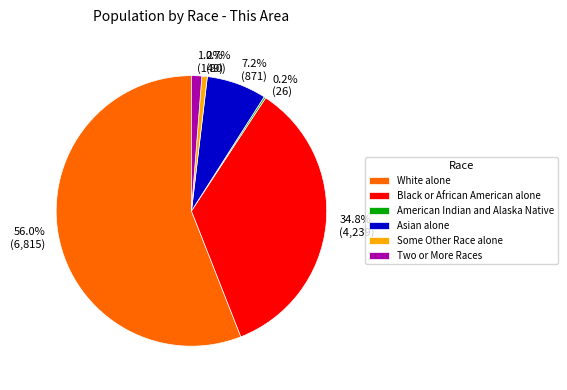

Is White alone the majority of the pie?

Yes